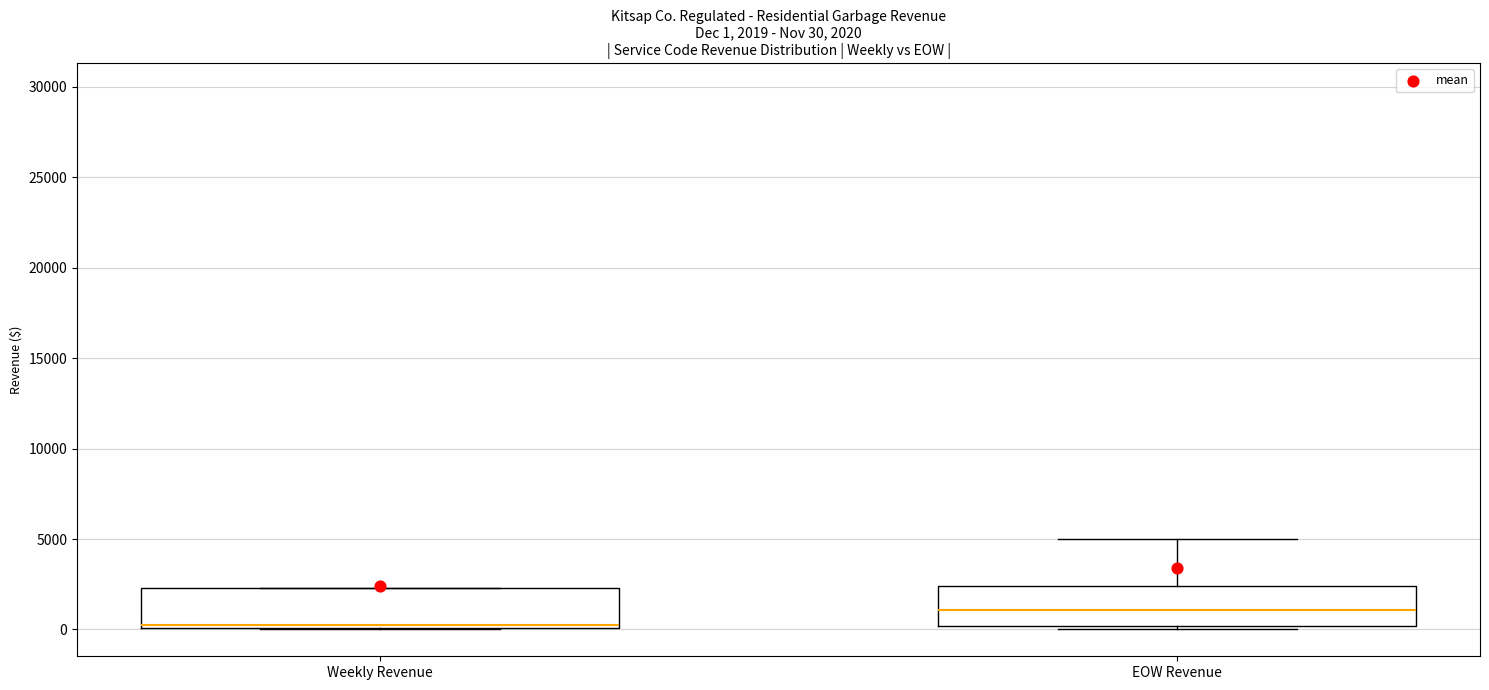

Which box has the highest median line?

EOW Revenue